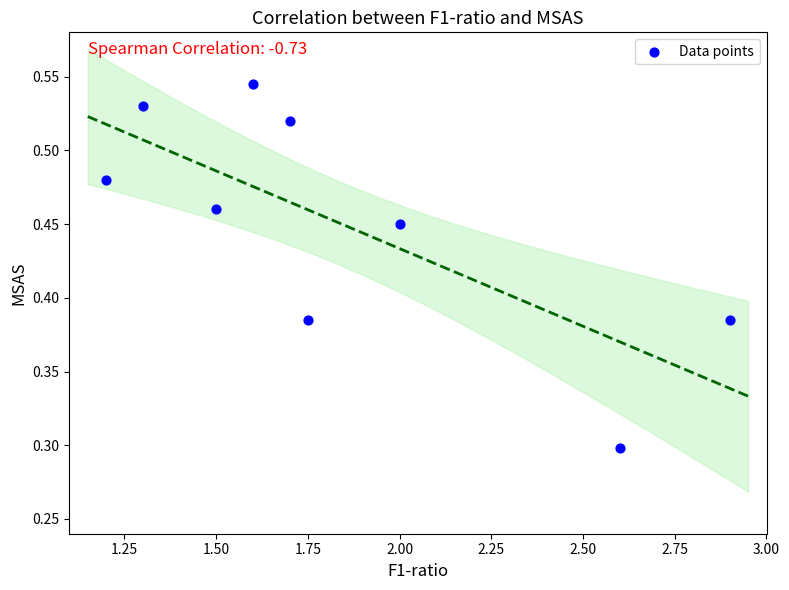

What Y value in the scatter plot is closest to 0?

0.3